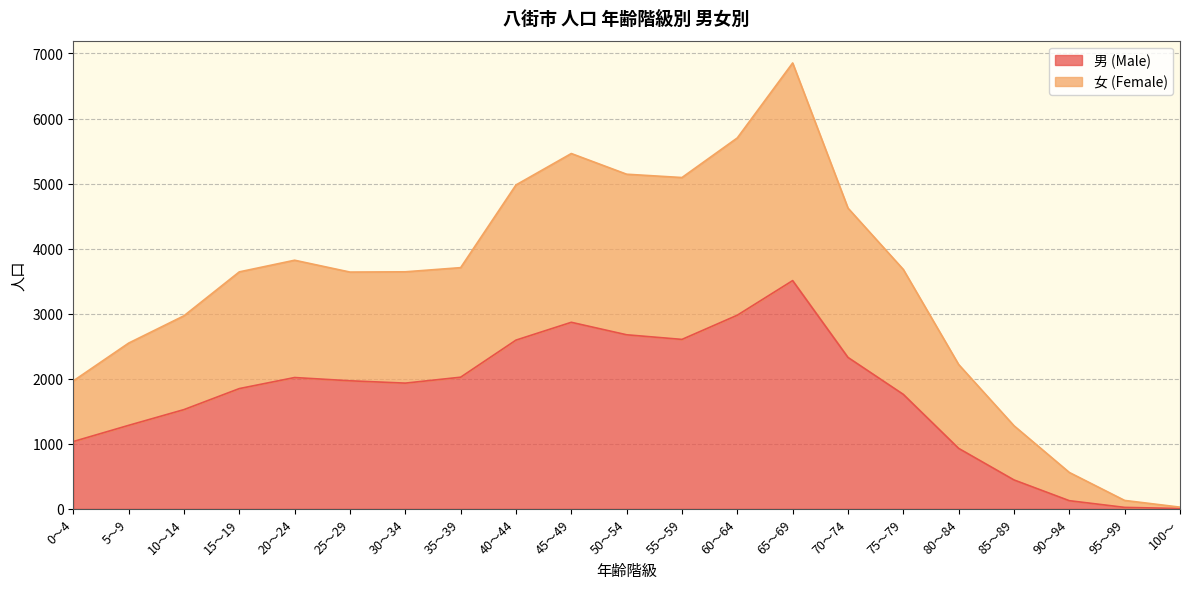

Rank the series by their maximum value, from lowest to highest.

男 (Male), 女 (Female)